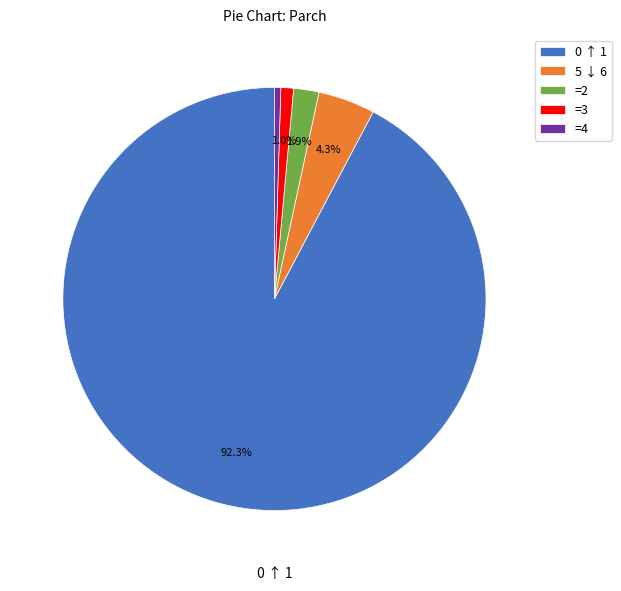

Which has a higher value, =3 or 5 ↓ 6?

5 ↓ 6